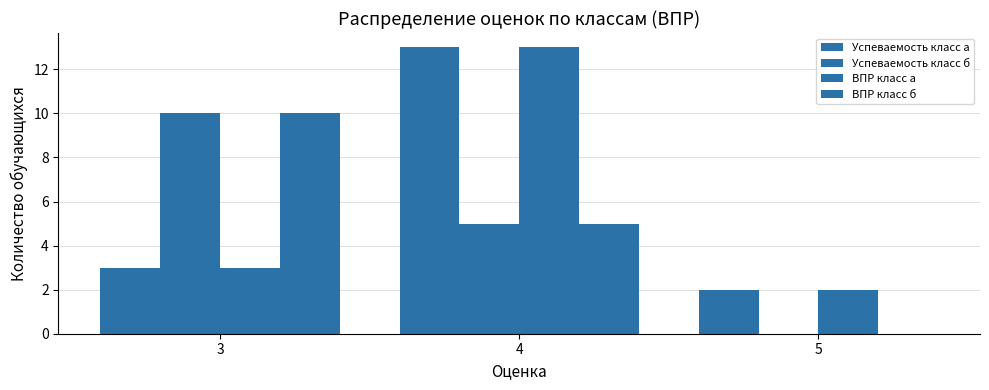

What is the difference between the maximum and minimum values in the ВПР класс б series?

10